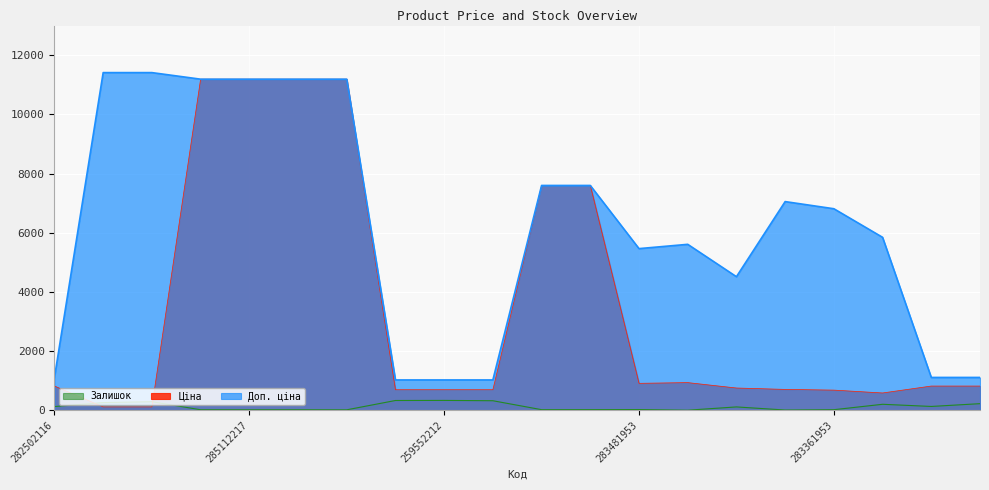

Which category has the highest value in the Залишок series?

259552212